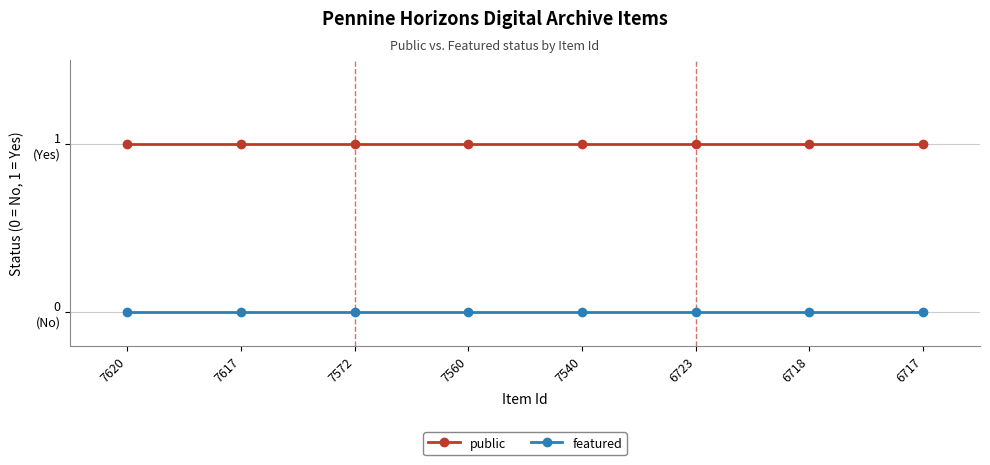

What are all the series names shown in the legend?

public, featured